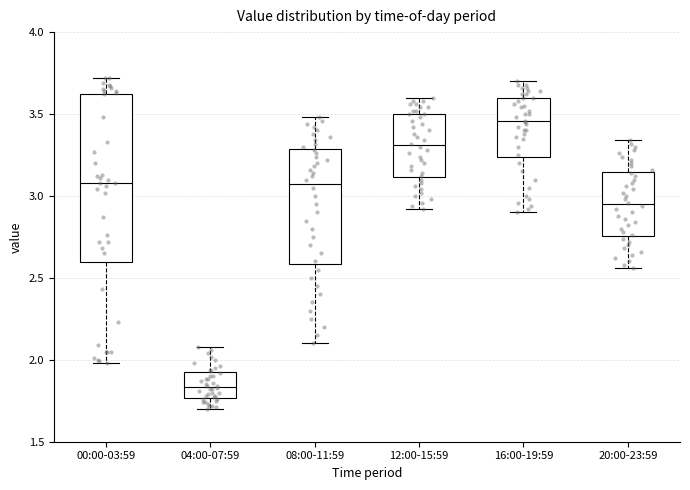

Which box is the tallest, from its lower edge to its upper edge?

00:00-03:59